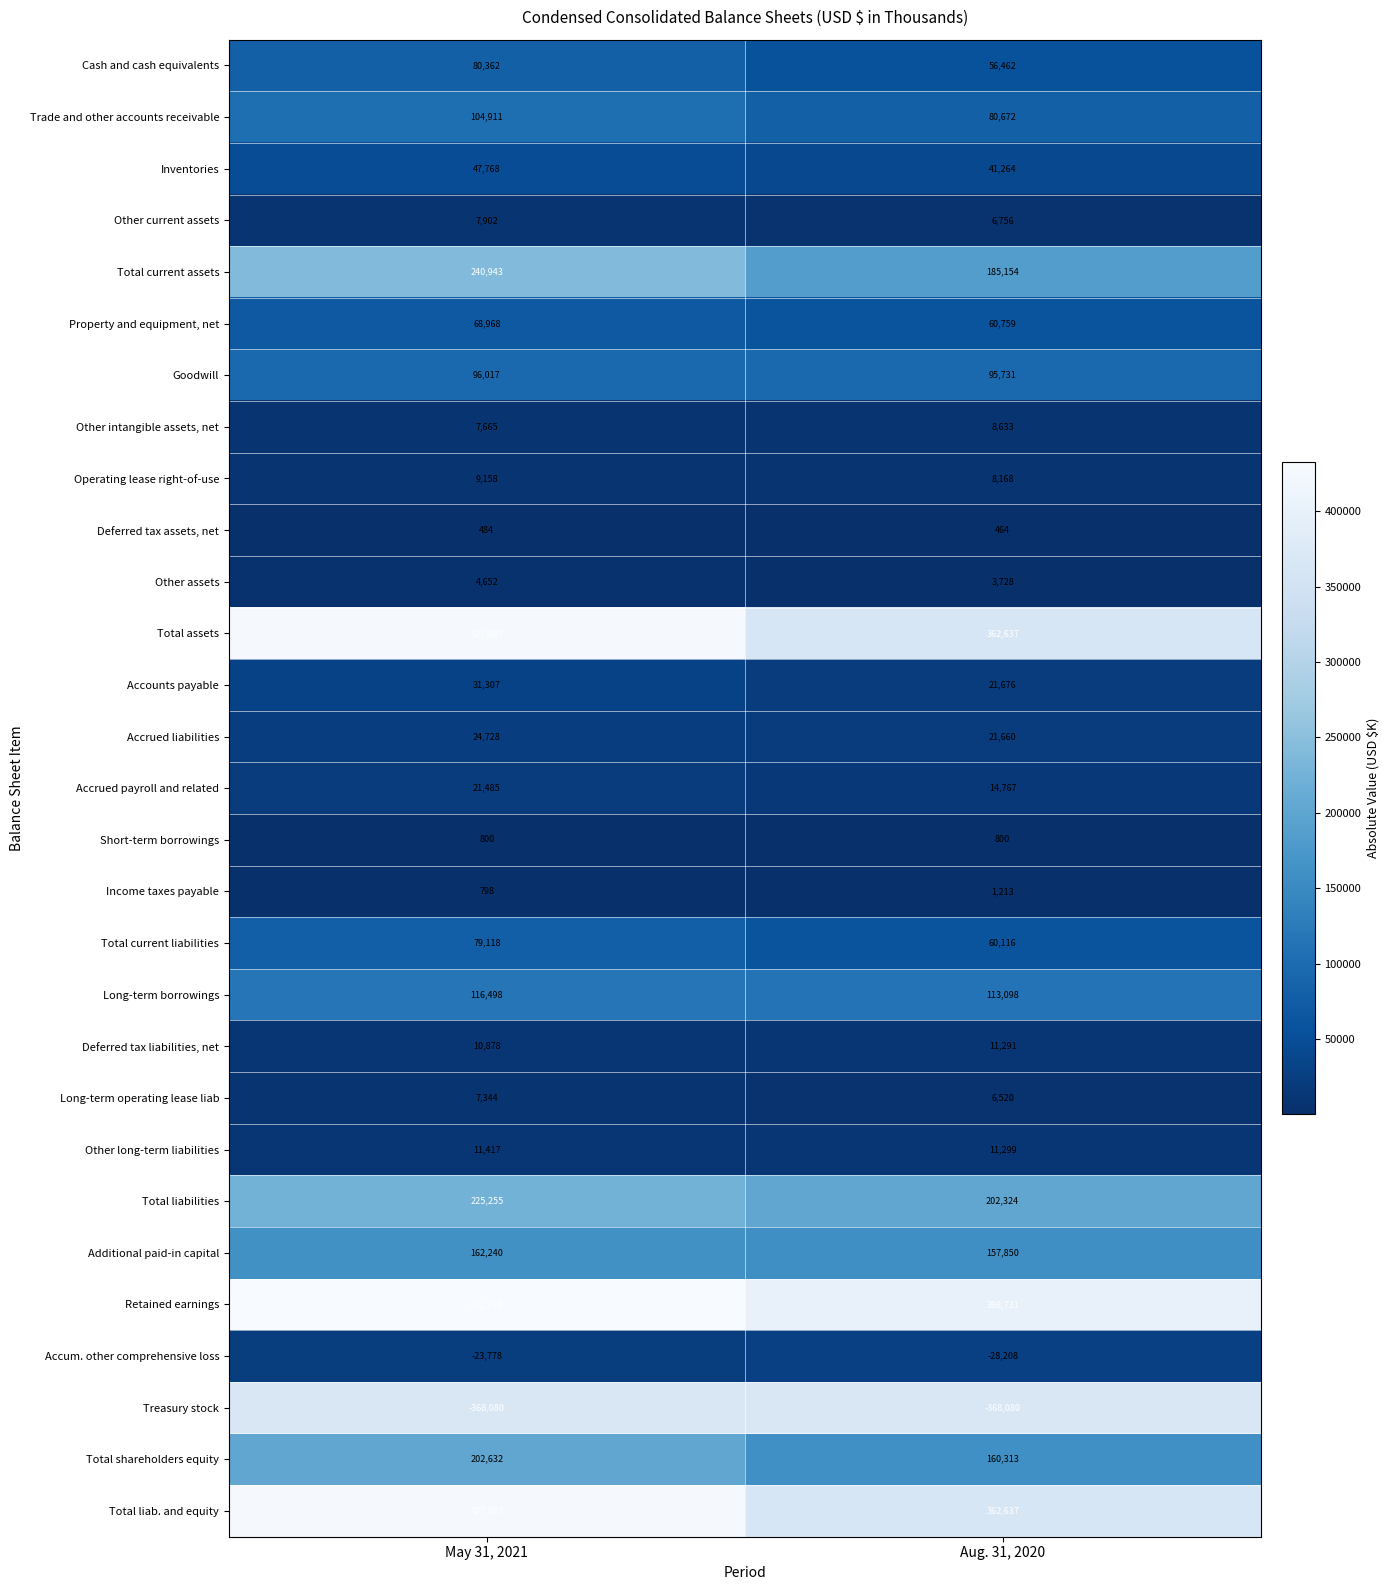

What is the difference between the highest and lowest values at Aug. 31, 2020?

766811